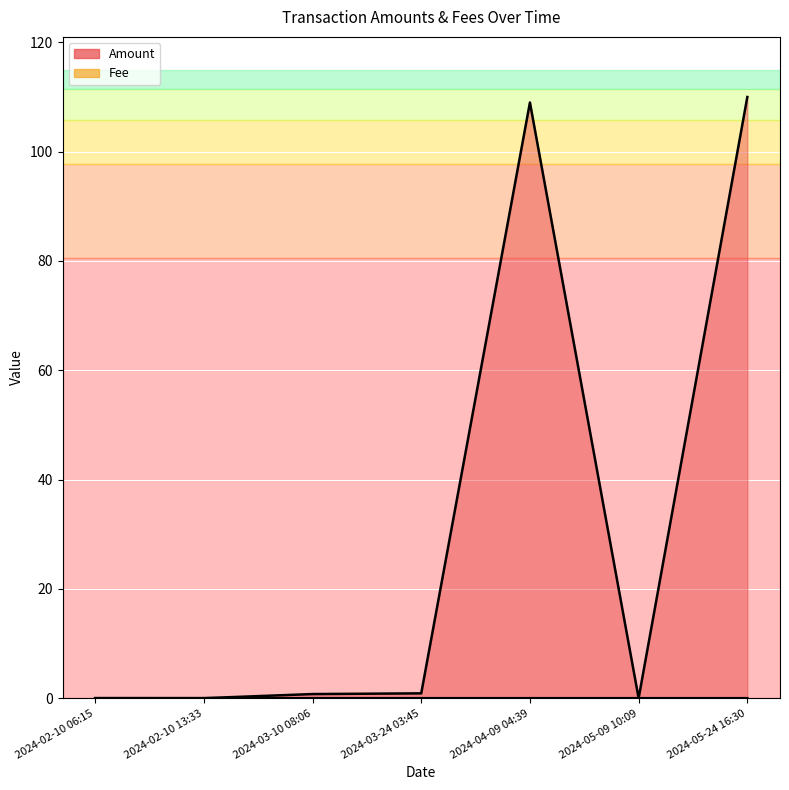

True or false: Amount and Fee intersect in this chart.

True